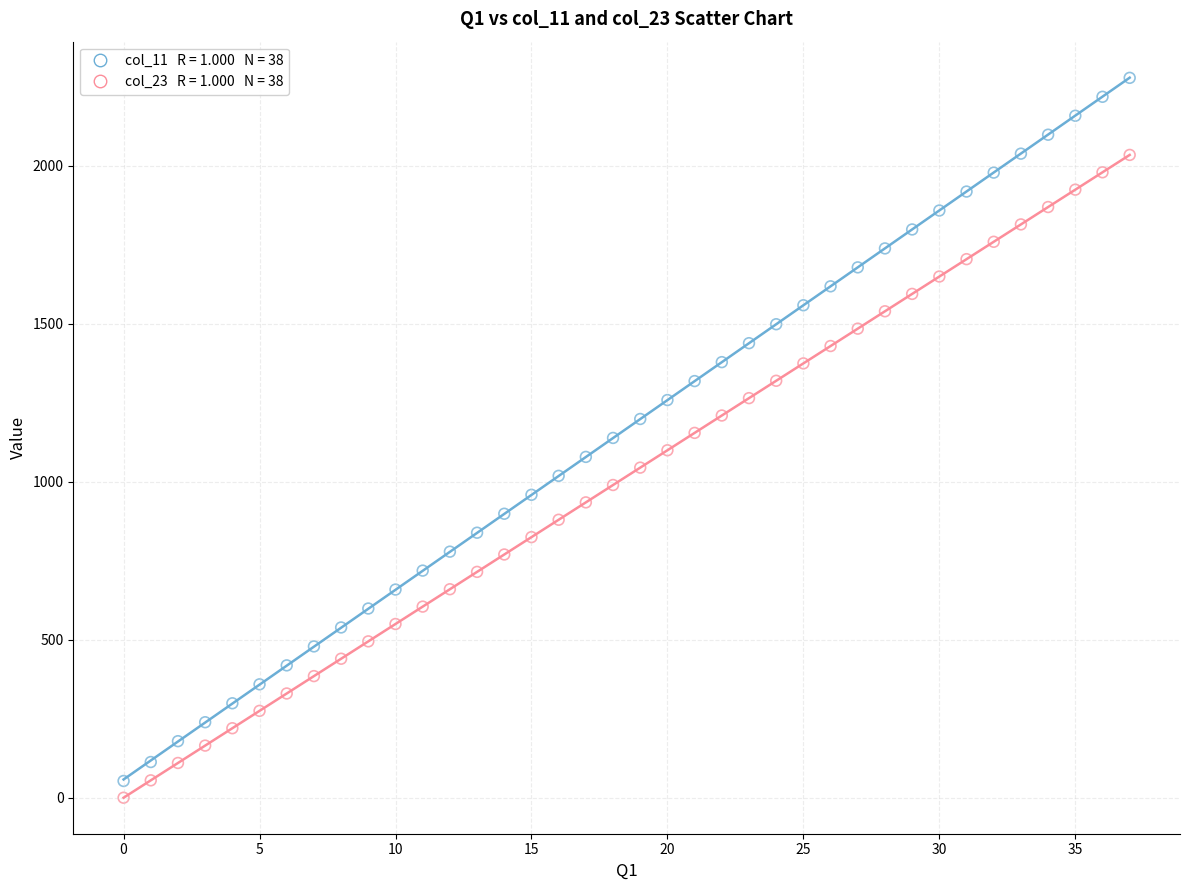

Across all data points, what is the range of Y values (max minus min)?

2279